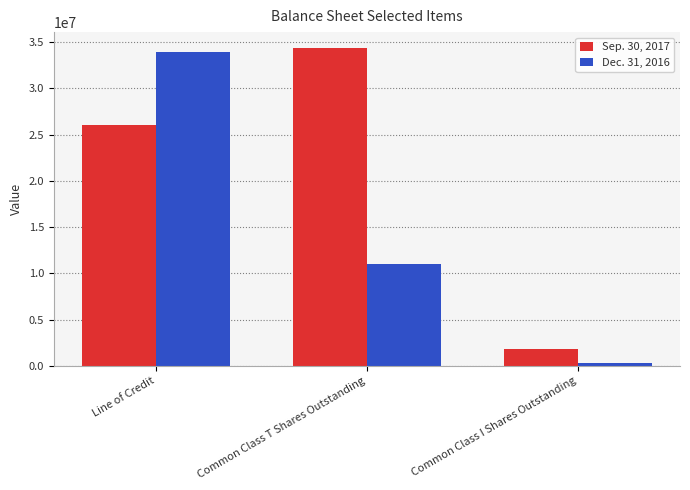

How many bars are there in total?

6